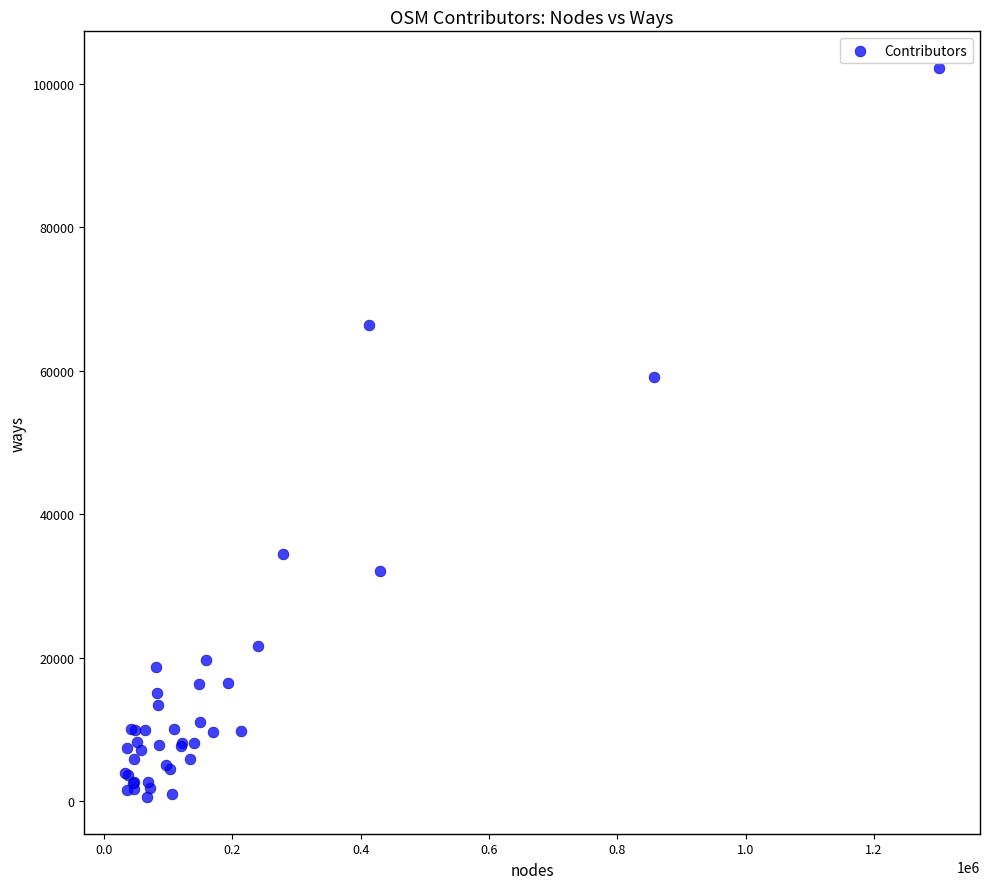

What Y value in the scatter plot is closest to 51368?

59098